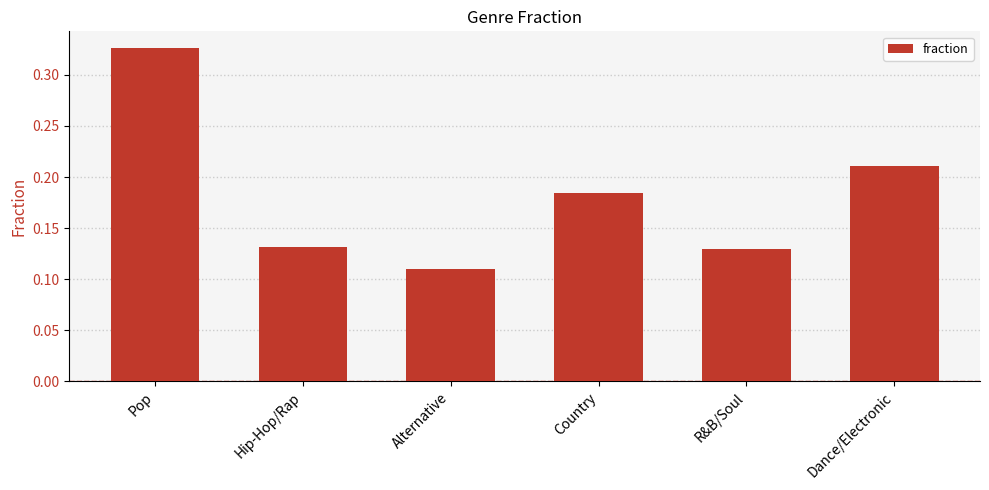

Which label corresponds to the smallest value in the chart?

Alternative